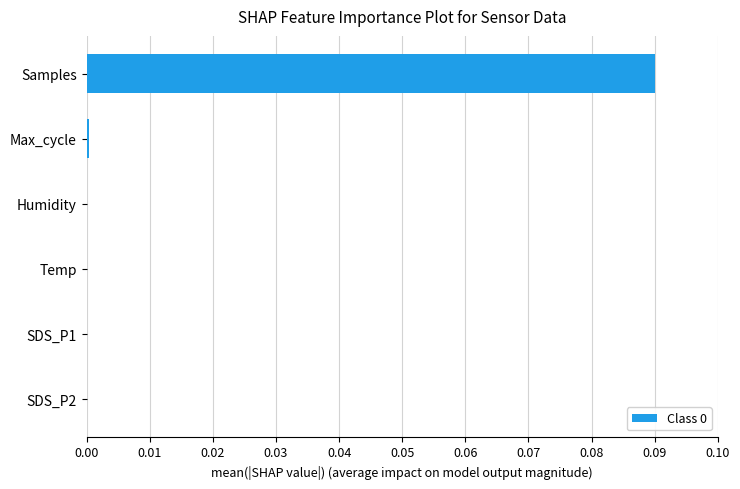

The value at Max_cycle is 0.0. True or false?

True